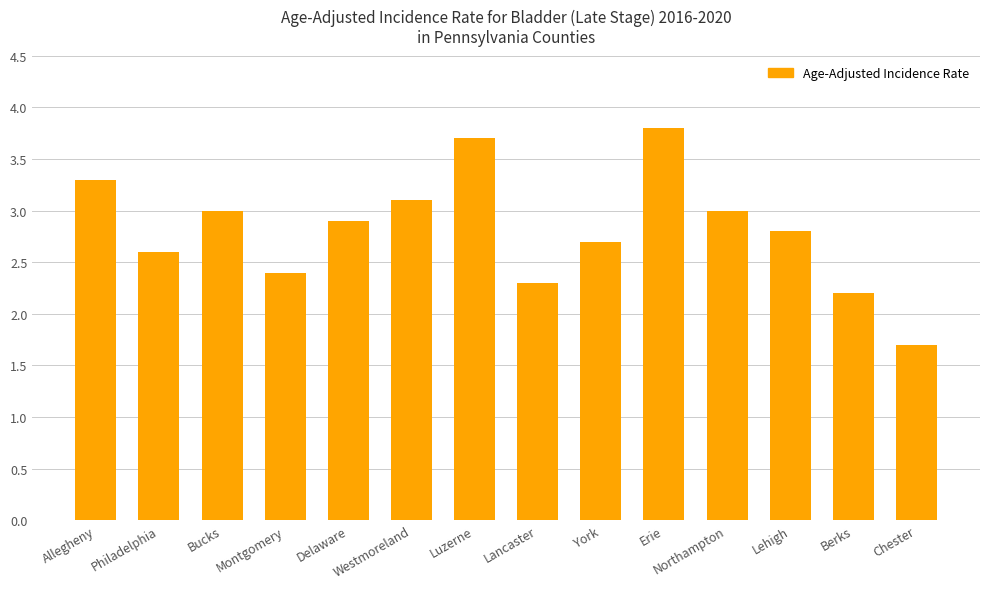

What is the minimum value shown in the chart?

1.7